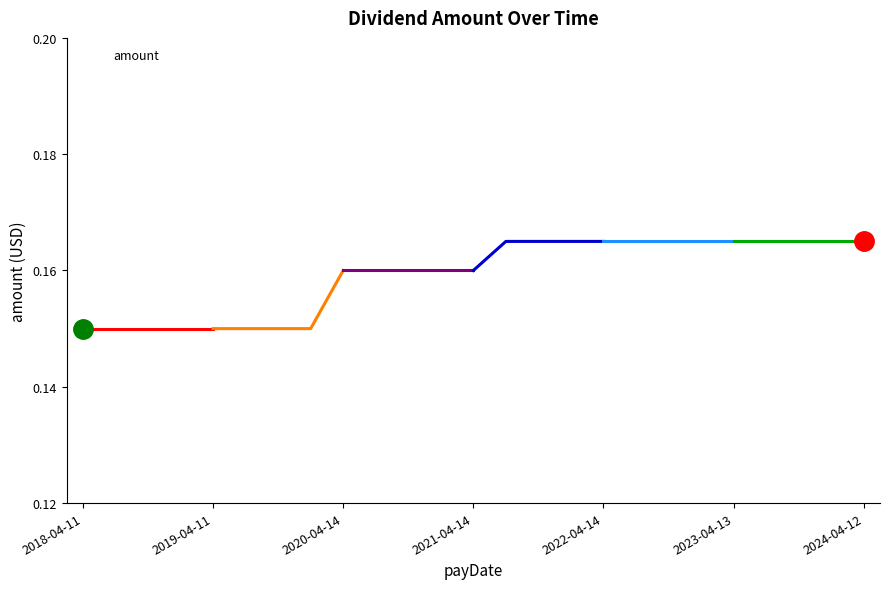

The chart shows a value of 0.1 at 2023-07-13. True or false?

False